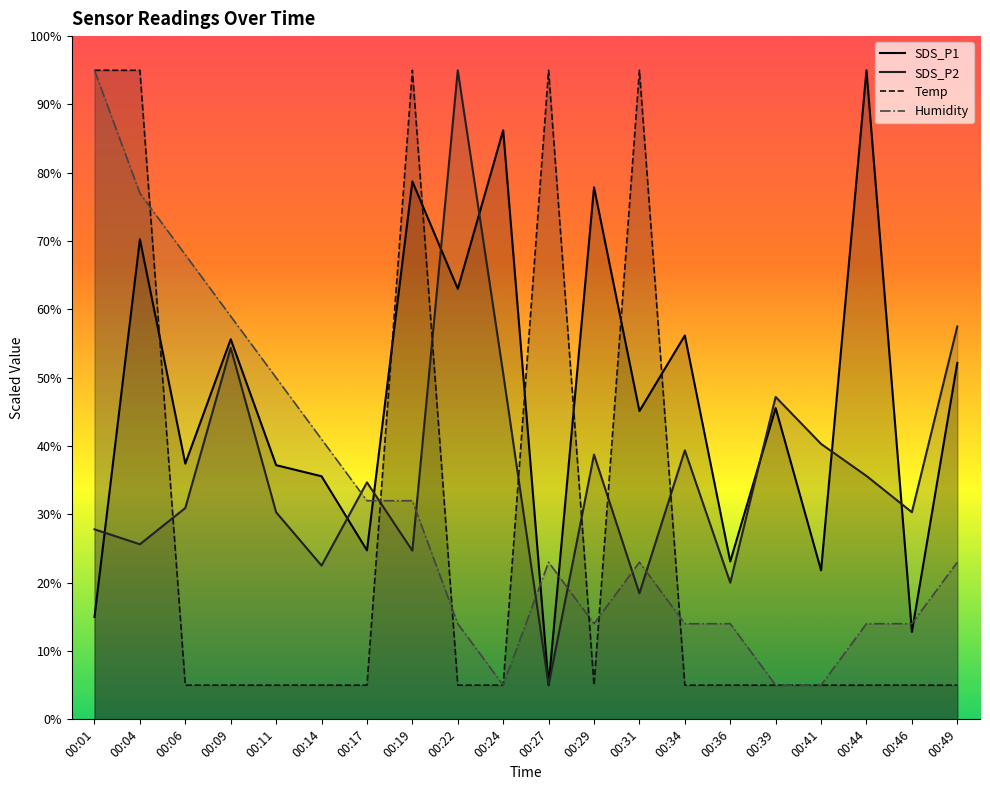

What are all the series names shown in the legend?

SDS_P1, SDS_P2, Temp, Humidity